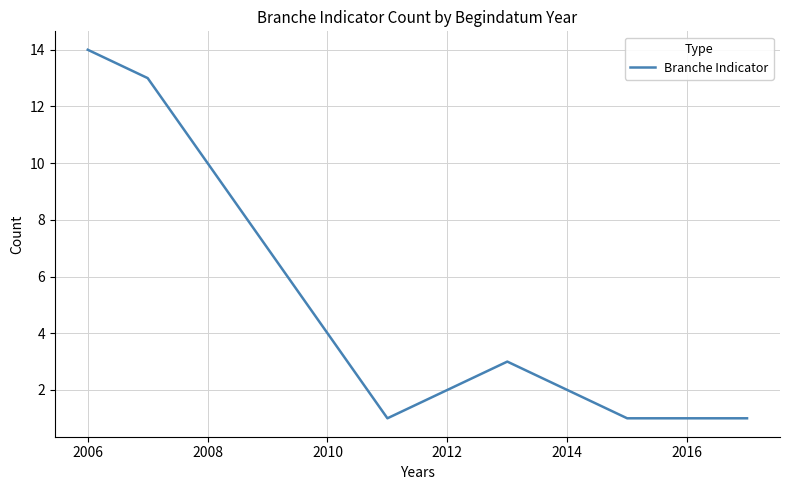

True or false: there are more than 0 points higher than both neighbors.

True